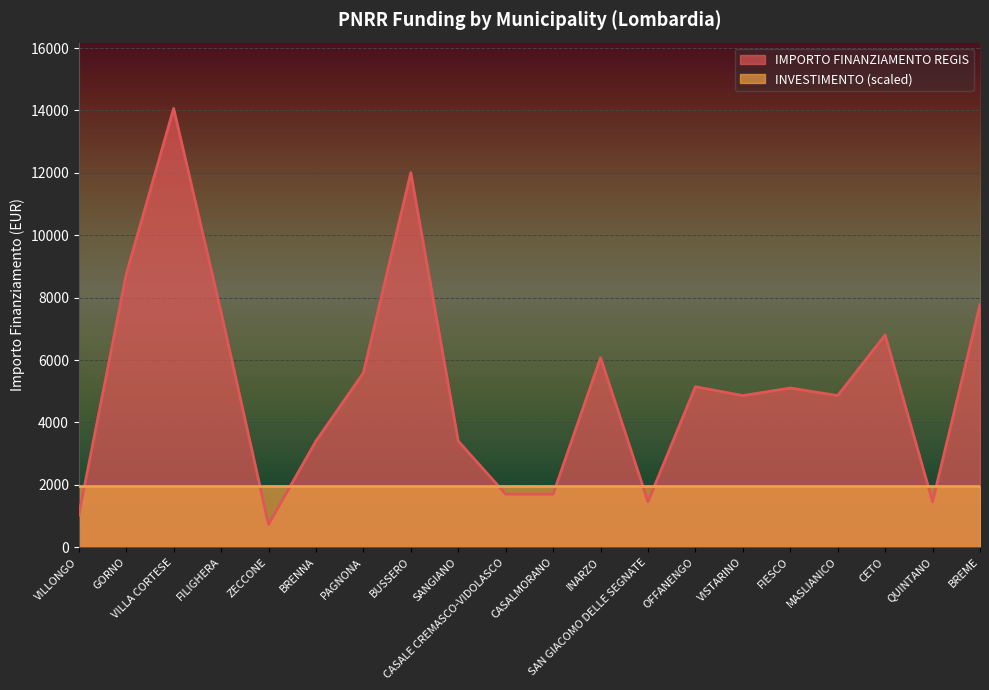

At which category does the data reach its first local peak?

VILLA CORTESE